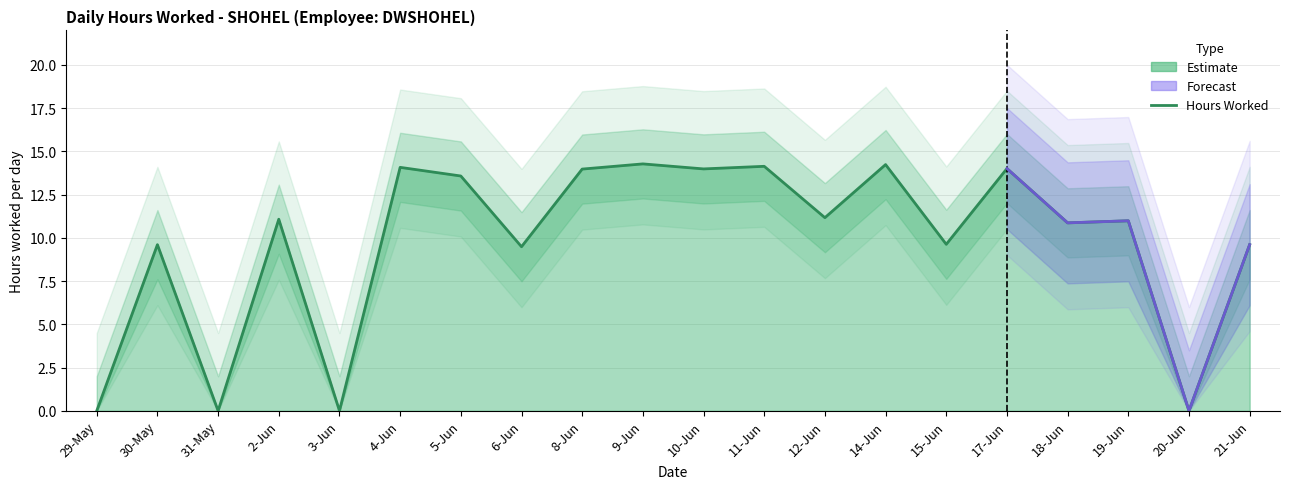

How many data points in Hours Worked are above 11?

10